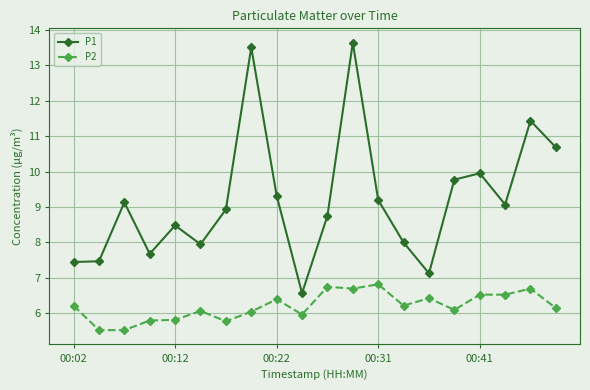

Rank the series by their average value, from lowest to highest.

P2, P1